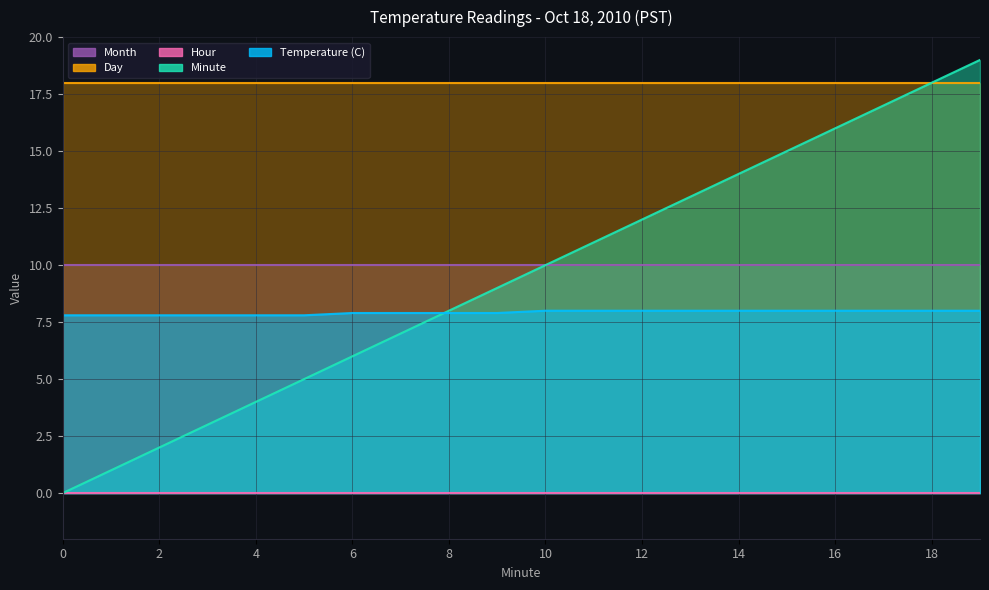

What are all the series names shown in the legend?

Temperature (C), Hour, Minute, Day, Month